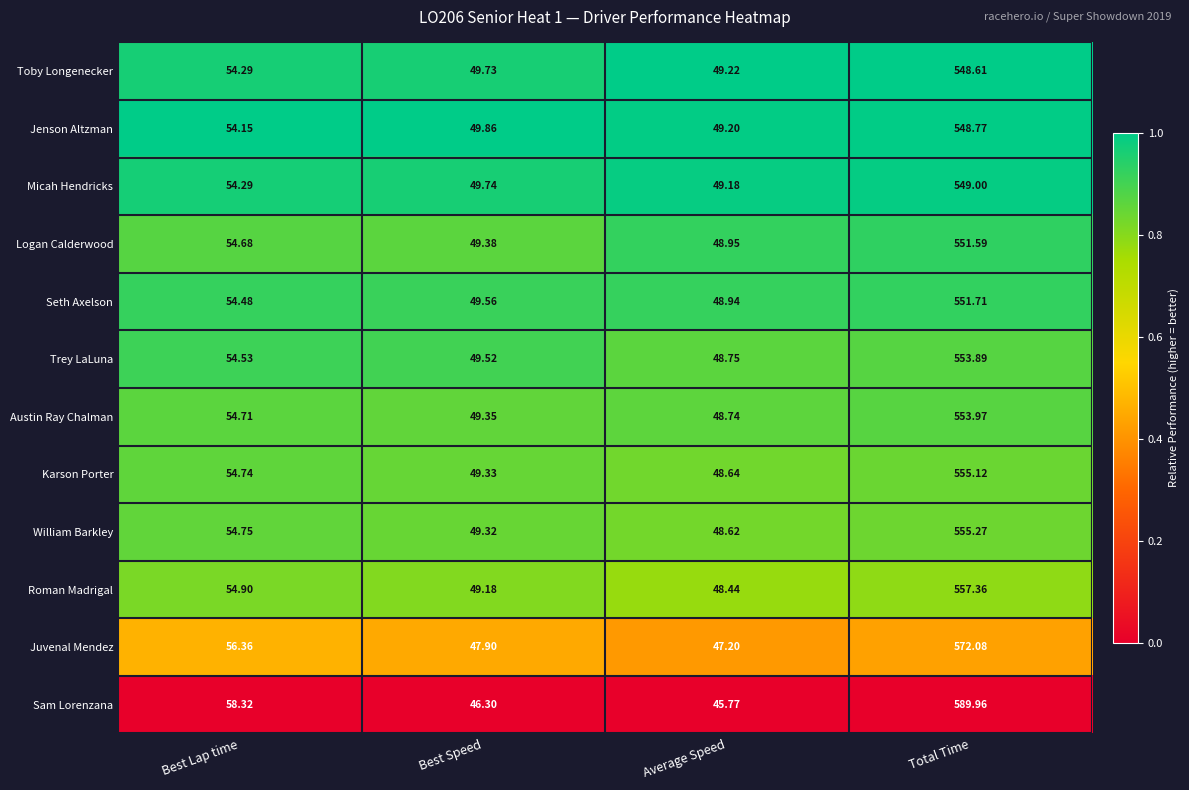

Which series has the largest total across all categories?

Sam Lorenzana